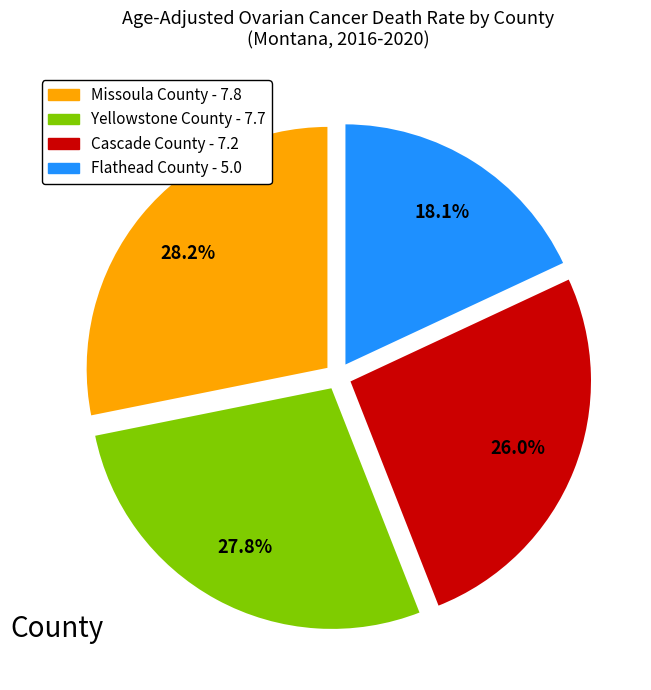

True or false: Cascade County accounts for 34% of the total.

False